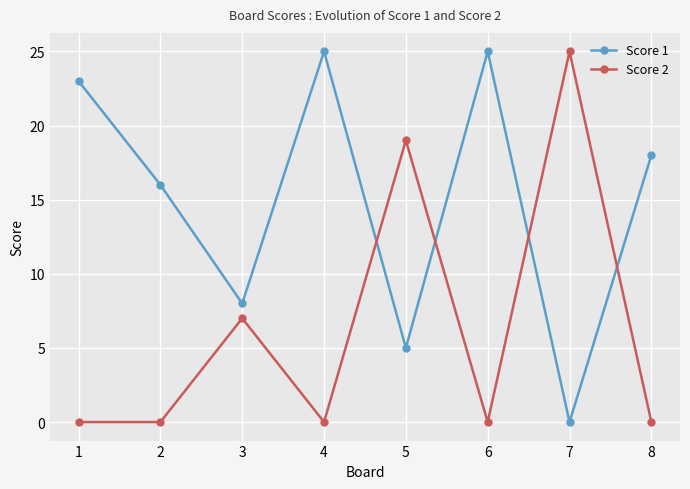

The Score 1 series shows -16 at 7. True or false?

False